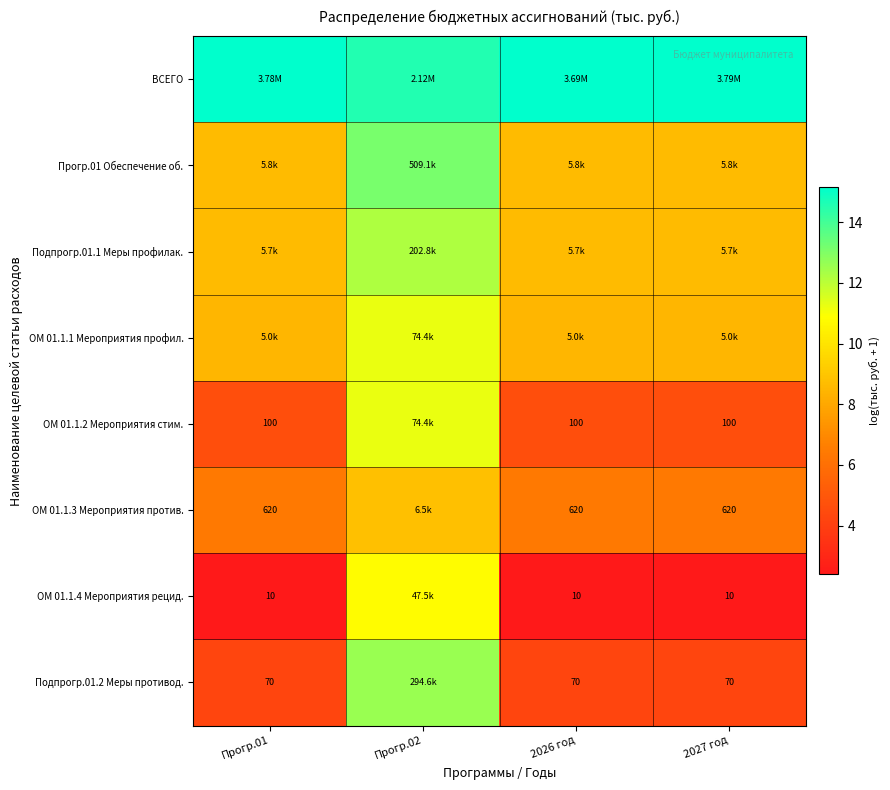

What is the maximum value shown in the chart?

15.1